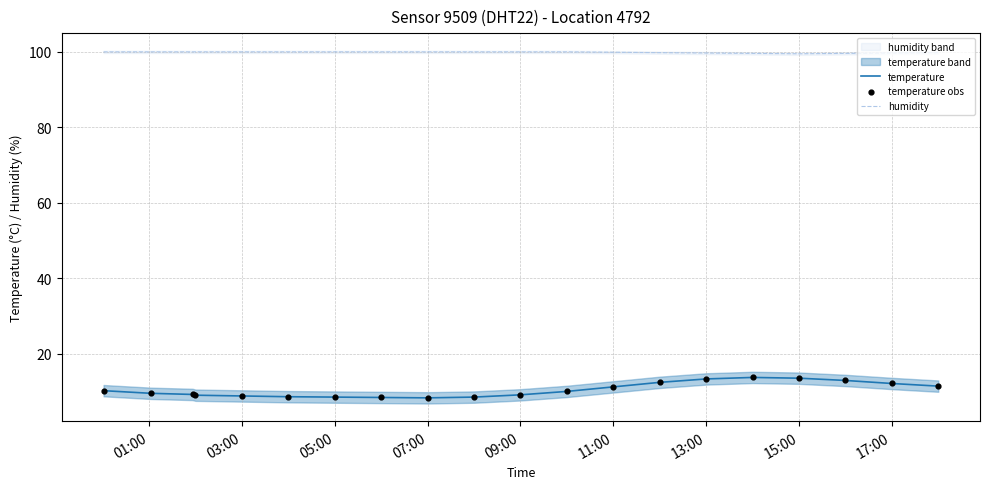

Which series contains the lowest Y value?

temperature